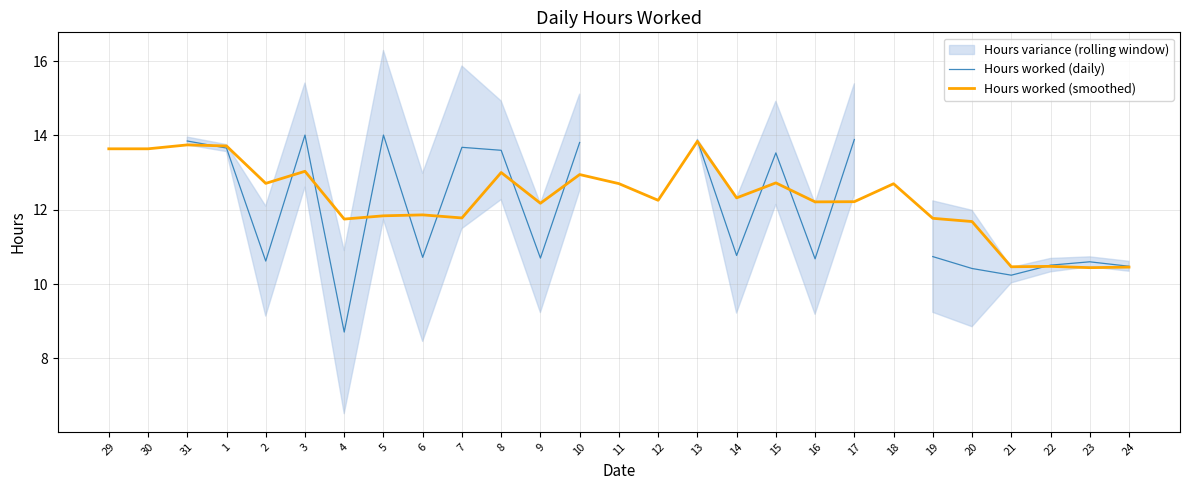

Where is Hours worked (daily) nearest to the value 11?

14